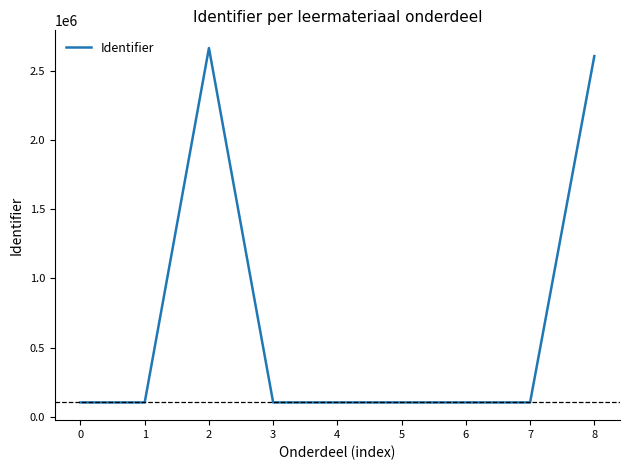

What is the maximum value shown in the chart?

2668232